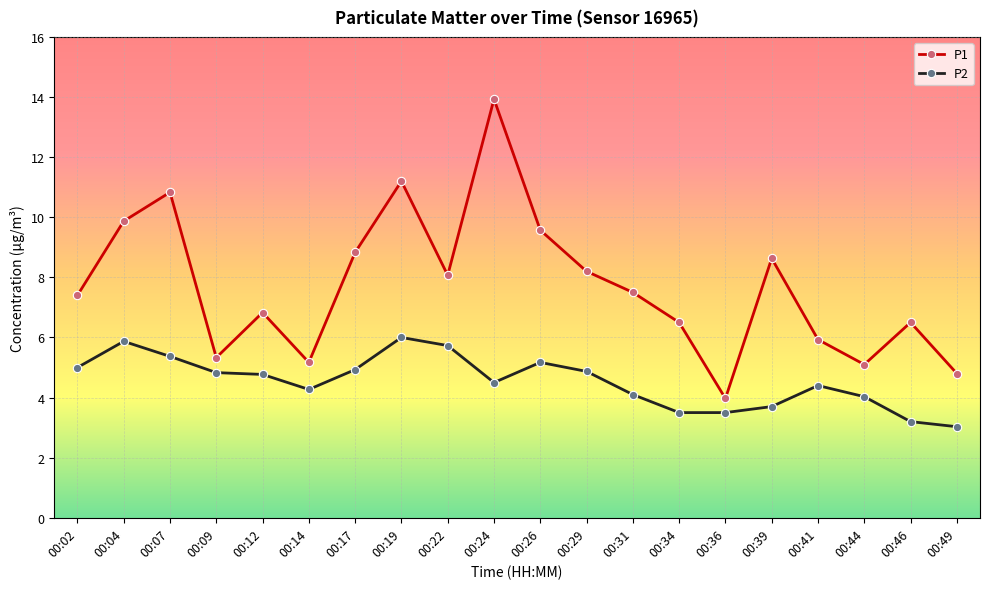

Does the chart have visible grid lines?

Yes